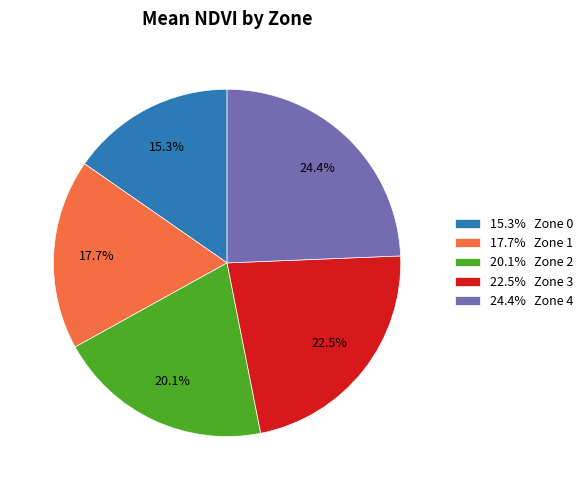

Approximately how many times larger is the value at 20.1% Zone 2 compared to 15.3% Zone 0?

1.3